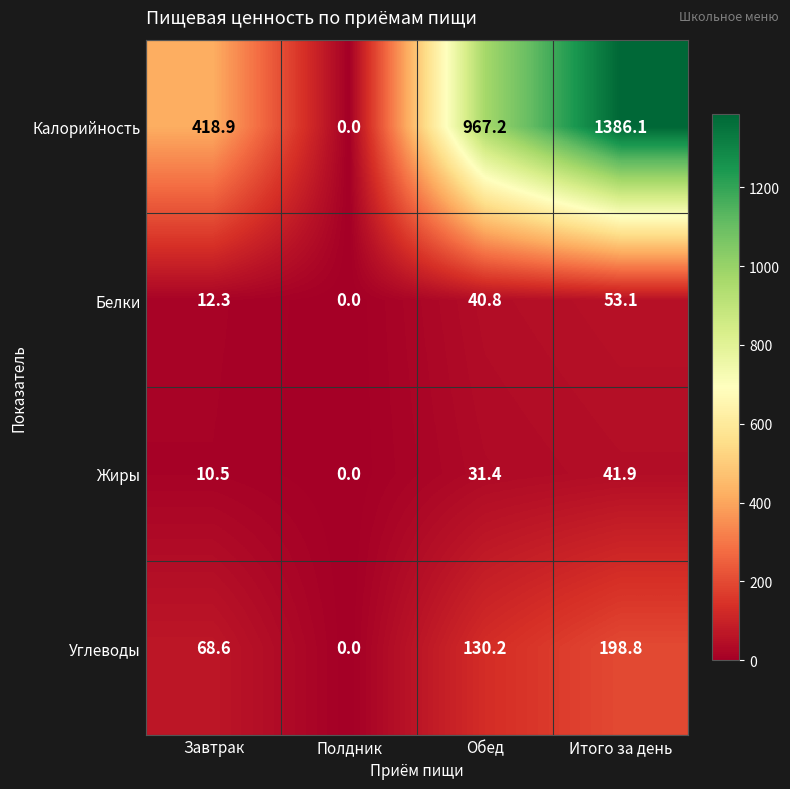

What is the maximum value shown in the chart?

1386.1